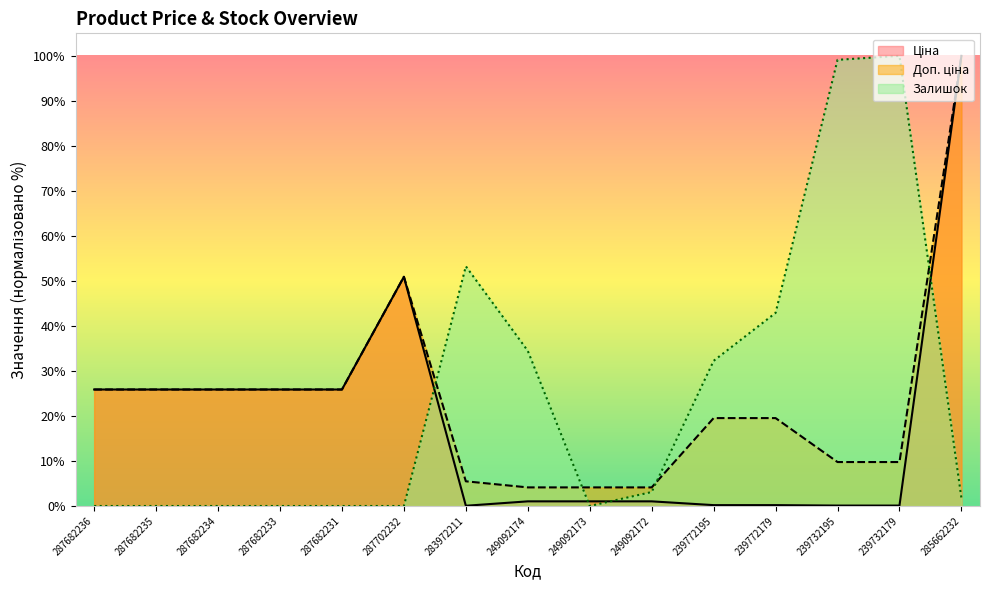

Which series changed the most between 287682236 and 239732179?

Залишок